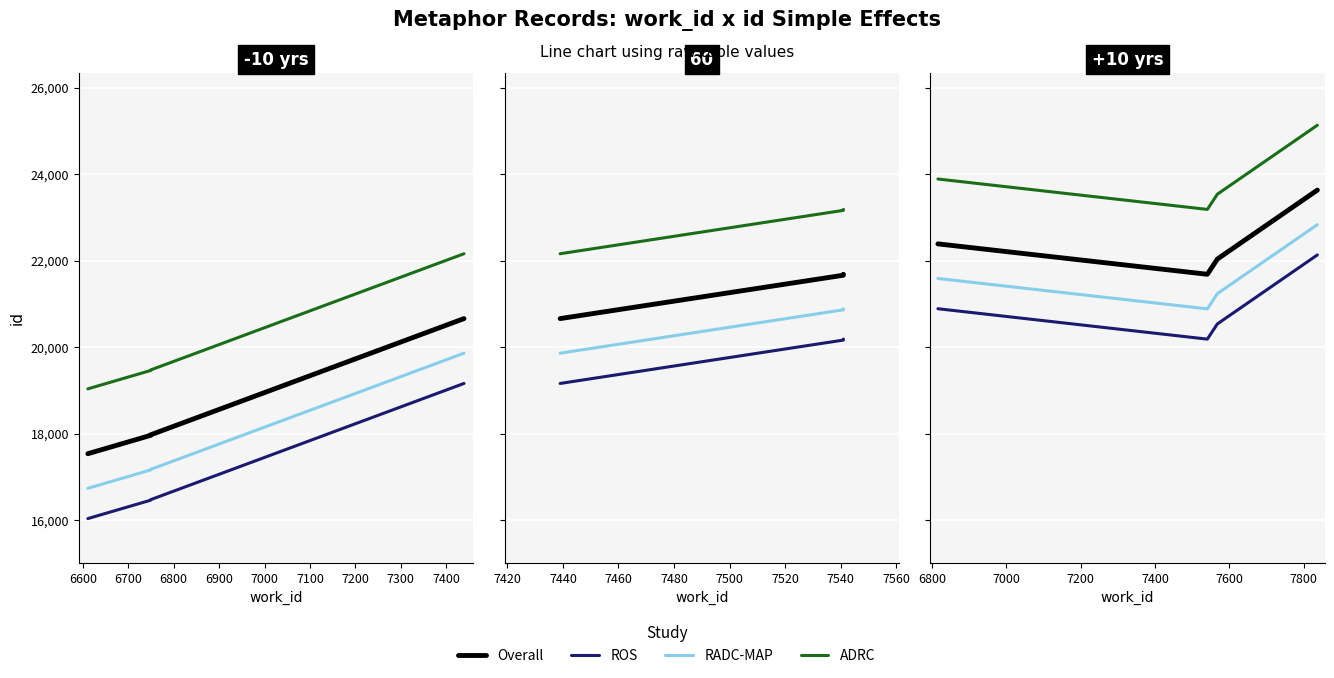

Count the number of data series in this chart.

4